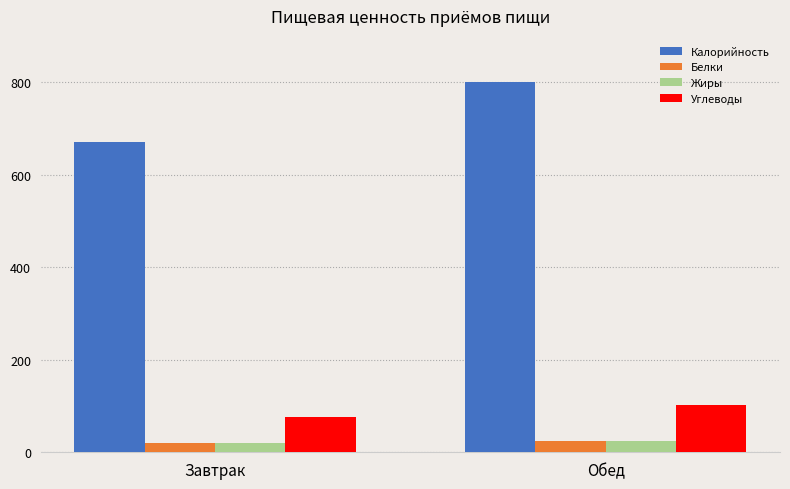

At which label does Углеводы reach its minimum?

Завтрак